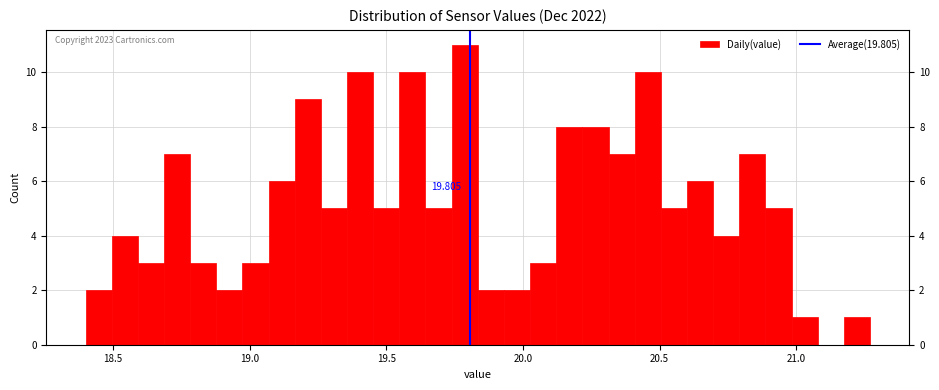

Around what value on the x-axis is the tallest bar? Give the approximate position of its centre, as read against the axis.

19.80